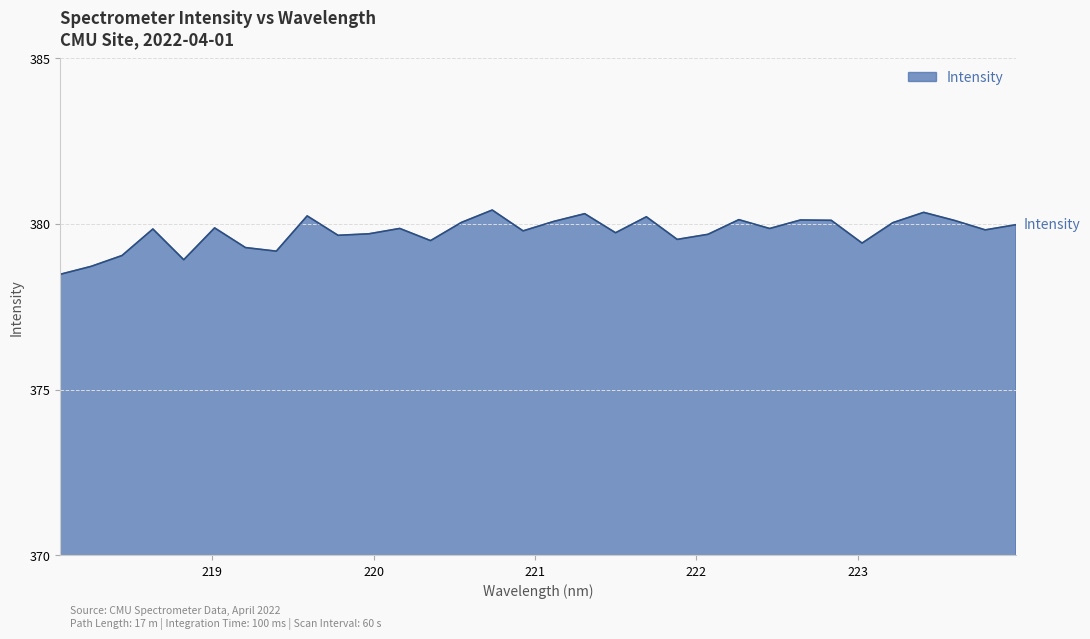

What is the difference between the maximum and minimum values?

1.9